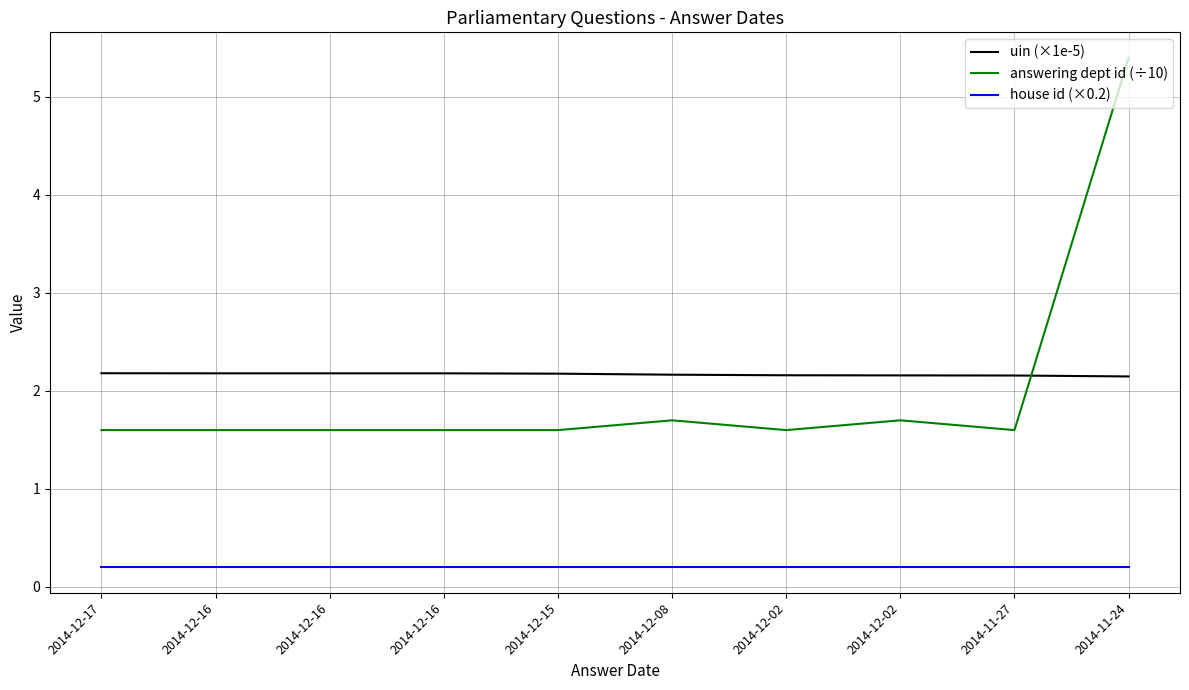

How many lines are shown in the chart?

3